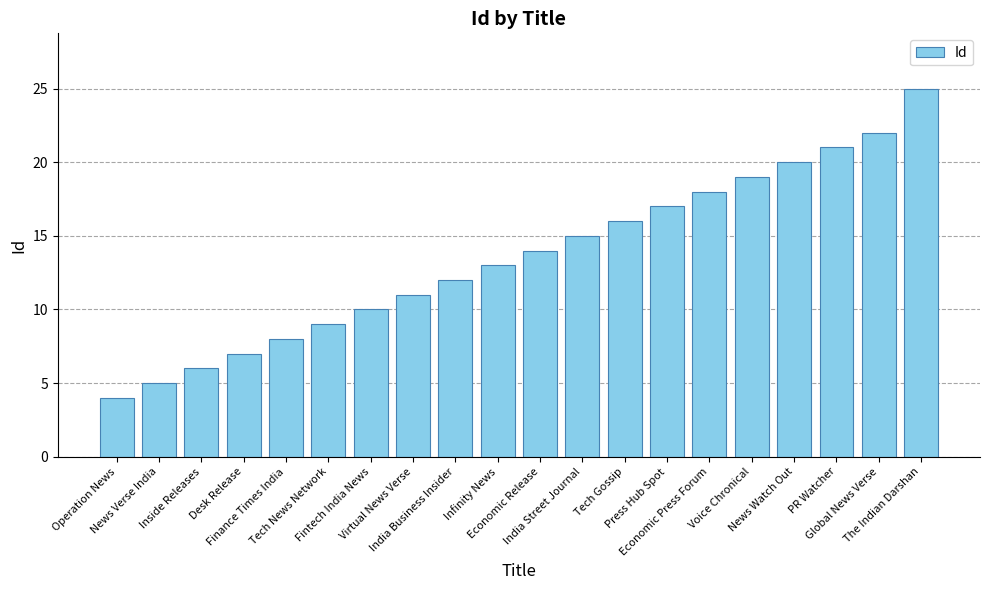

List the labels in order of value, largest first.

The Indian Darshan, Global News Verse, PR Watcher, News Watch Out, Voice Chronical, Economic Press Forum, Press Hub Spot, Tech Gossip, India Street Journal, Economic Release, Infinity News, India Business Insider, Virtual News Verse, Fintech India News, Tech News Network, Finance Times India, Desk Release, Inside Releases, News Verse India, Operation News